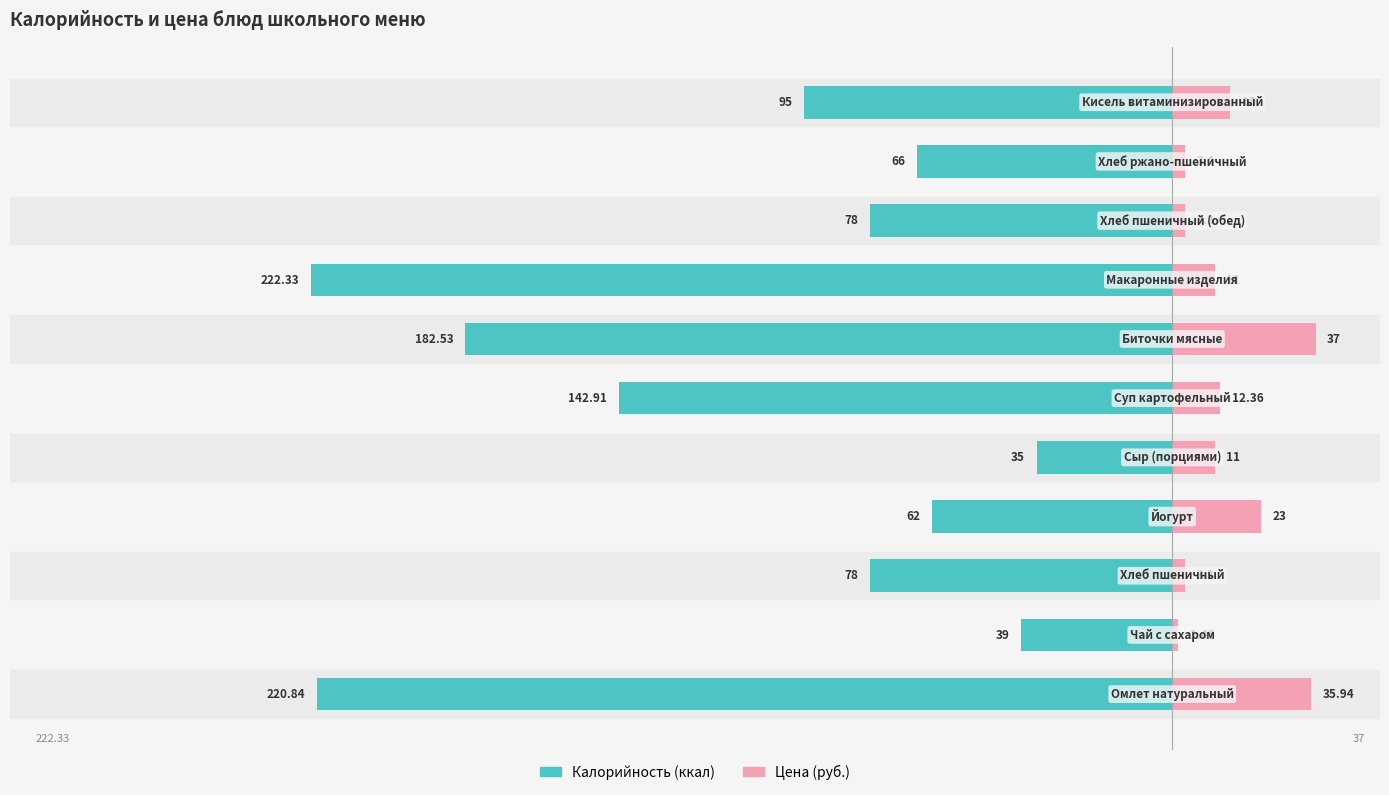

How many data points in Калорийность are less than -78?

5